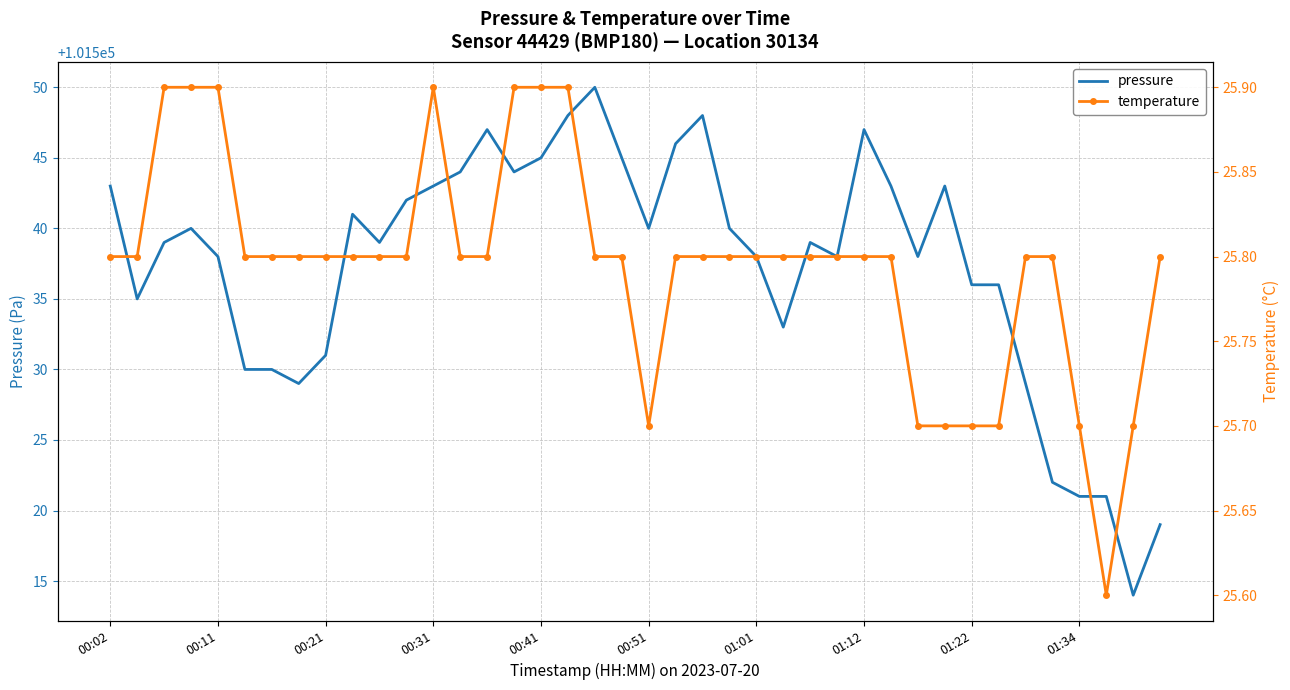

Is this an area chart (filled region under the line)?

No